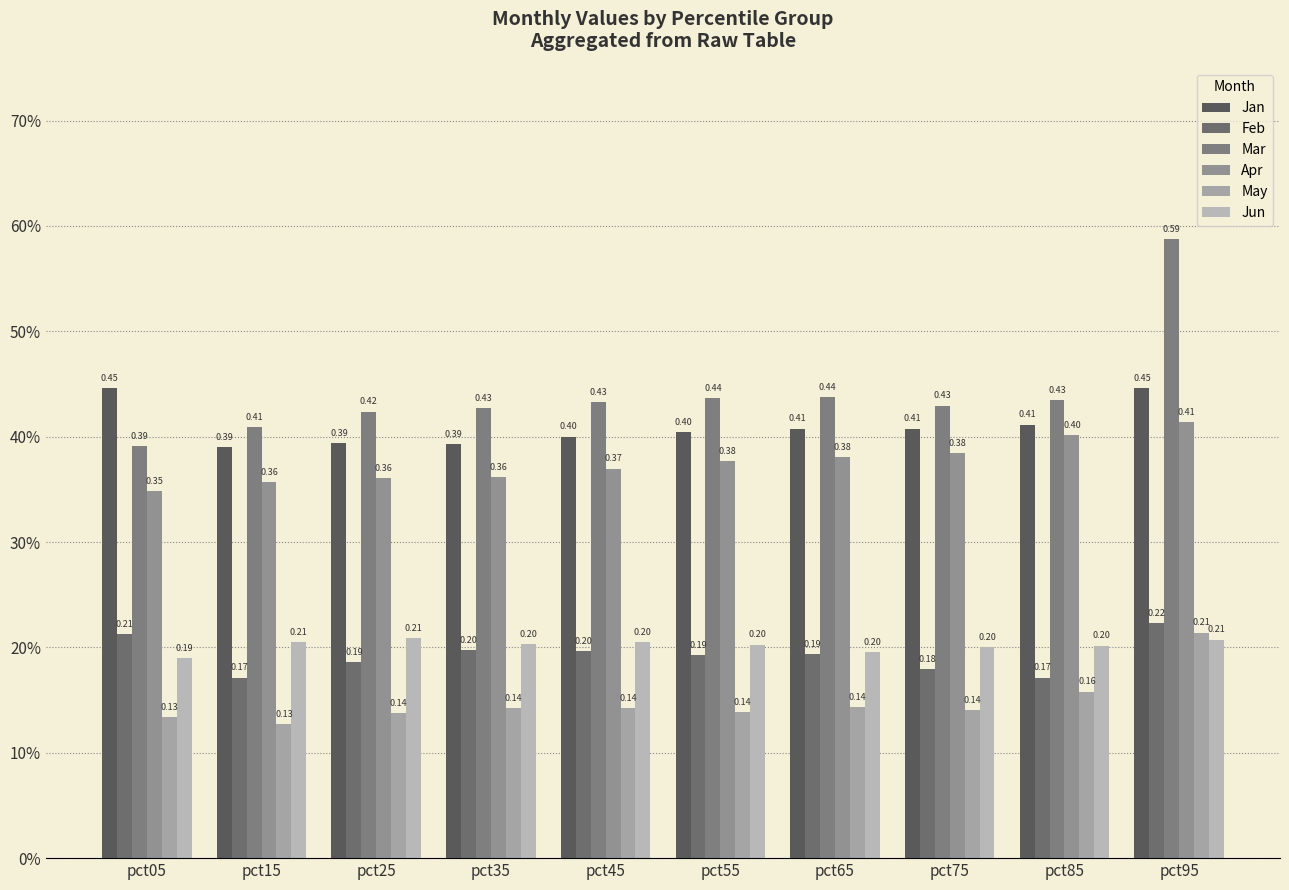

Are the bars horizontal?

No